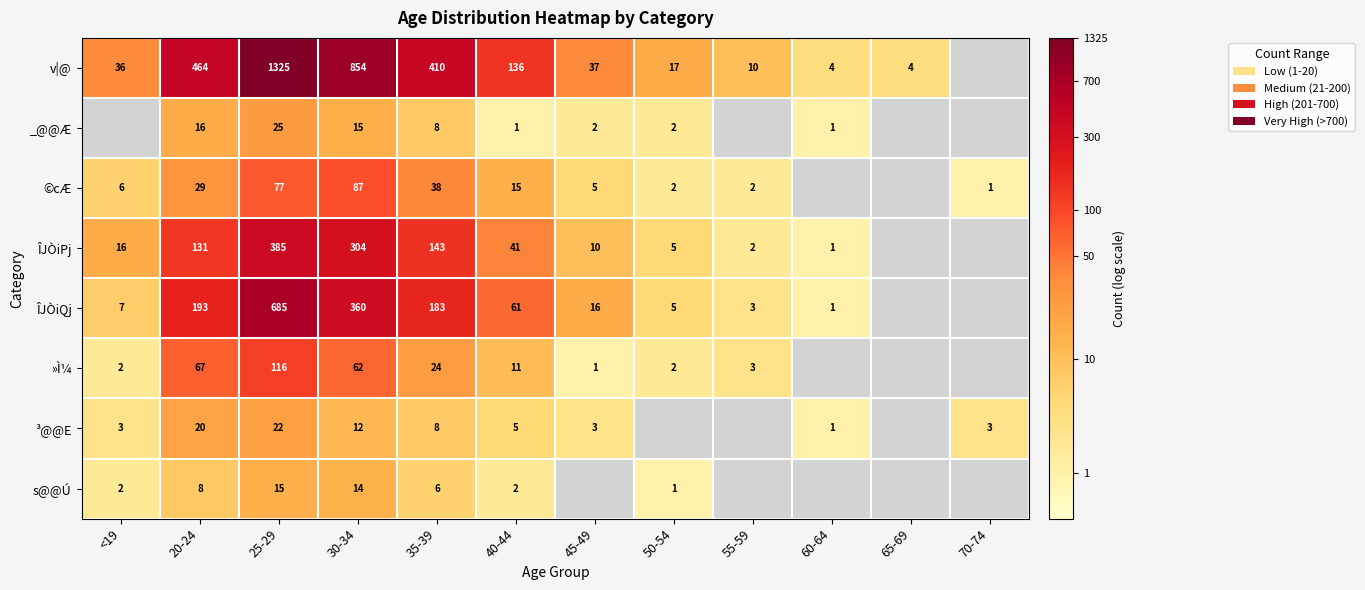

What is the sum of the ÎJÒiPj values at <19 and 35-39?

159